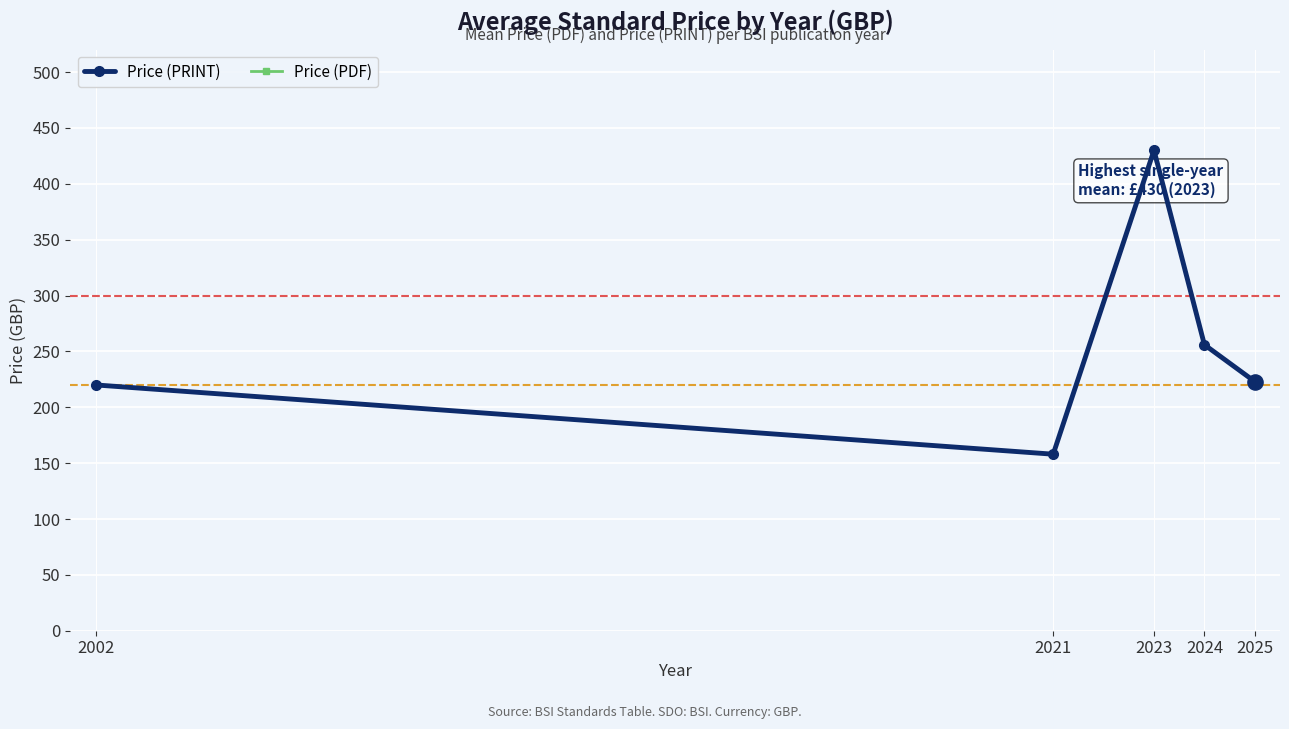

What is the total value across all series at 2024?

512